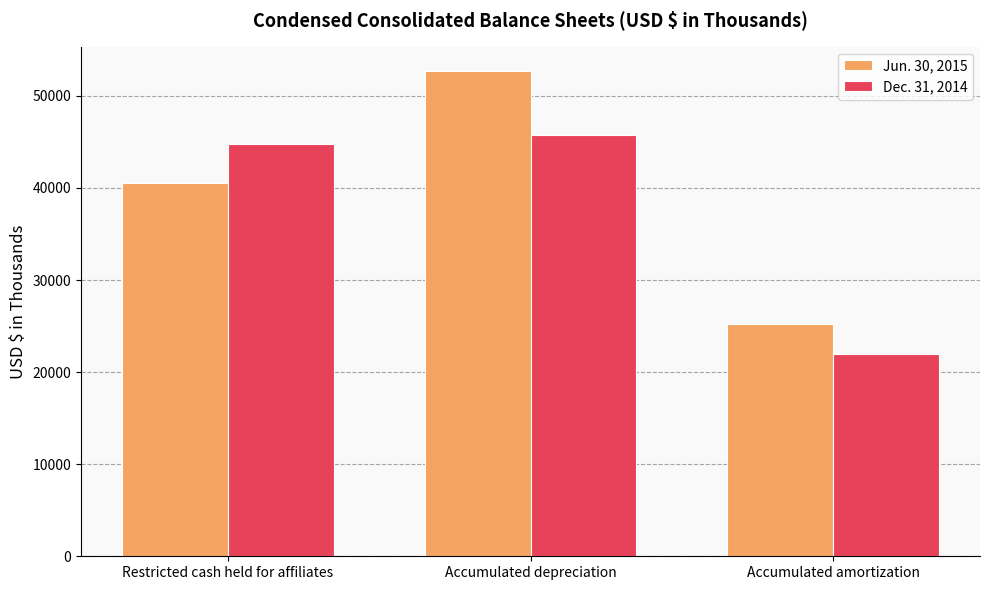

Count the number of data series in this chart.

2